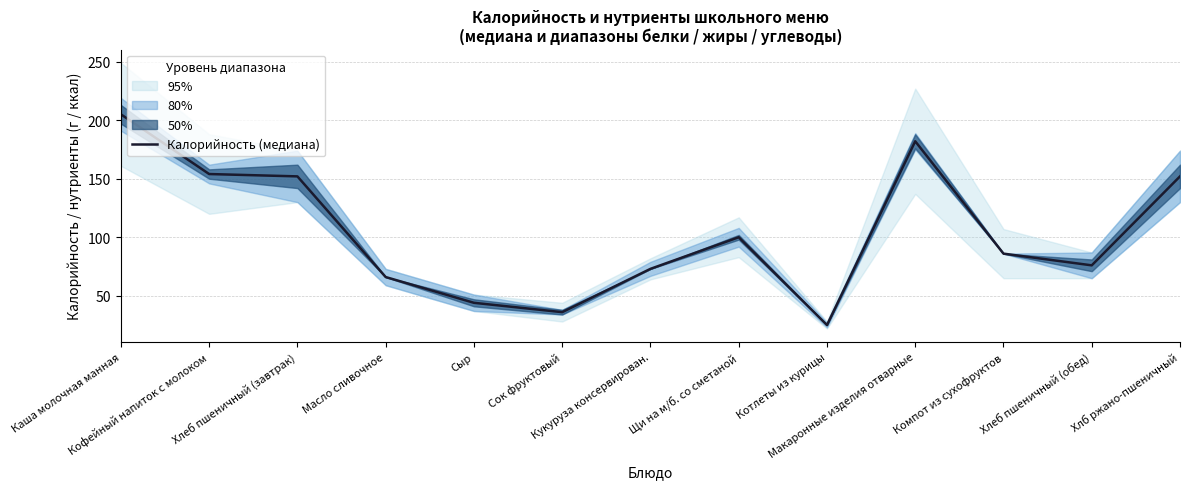

List the labels in order of value, largest first.

Каша молочная манная, Макаронные изделия отварные, Кофейный напиток с молоком, Хлеб пшеничный (завтрак), Хлб ржано-пшеничный, Щи на м/б. со сметаной, Компот из сухофруктов, Хлеб пшеничный (обед), Кукуруза консервирован., Масло сливочное, Сыр, Сок фруктовый, Котлеты из курицы